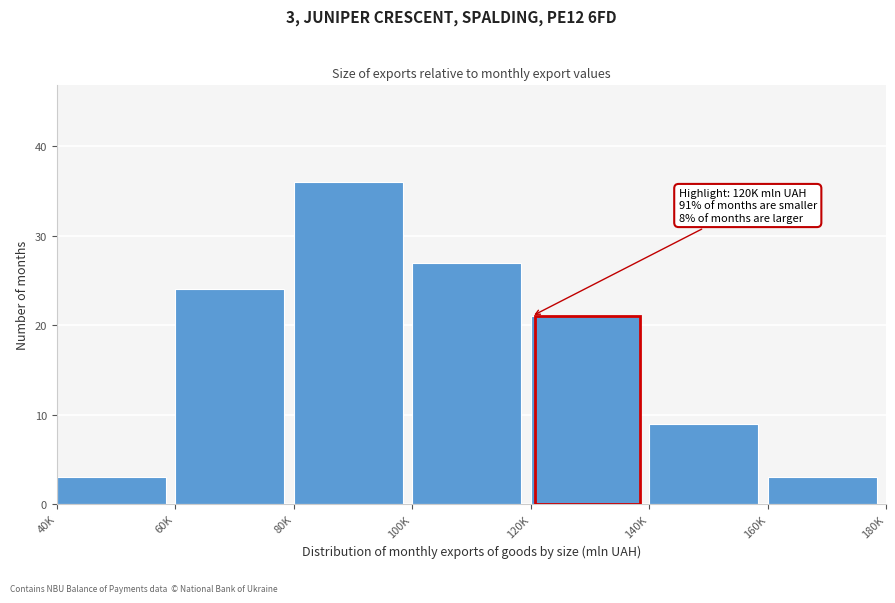

Reading left to right, extract all data points from this chart.

40K=3	60K=24	80K=36	100K=27	120K=21	140K=9	160K=3